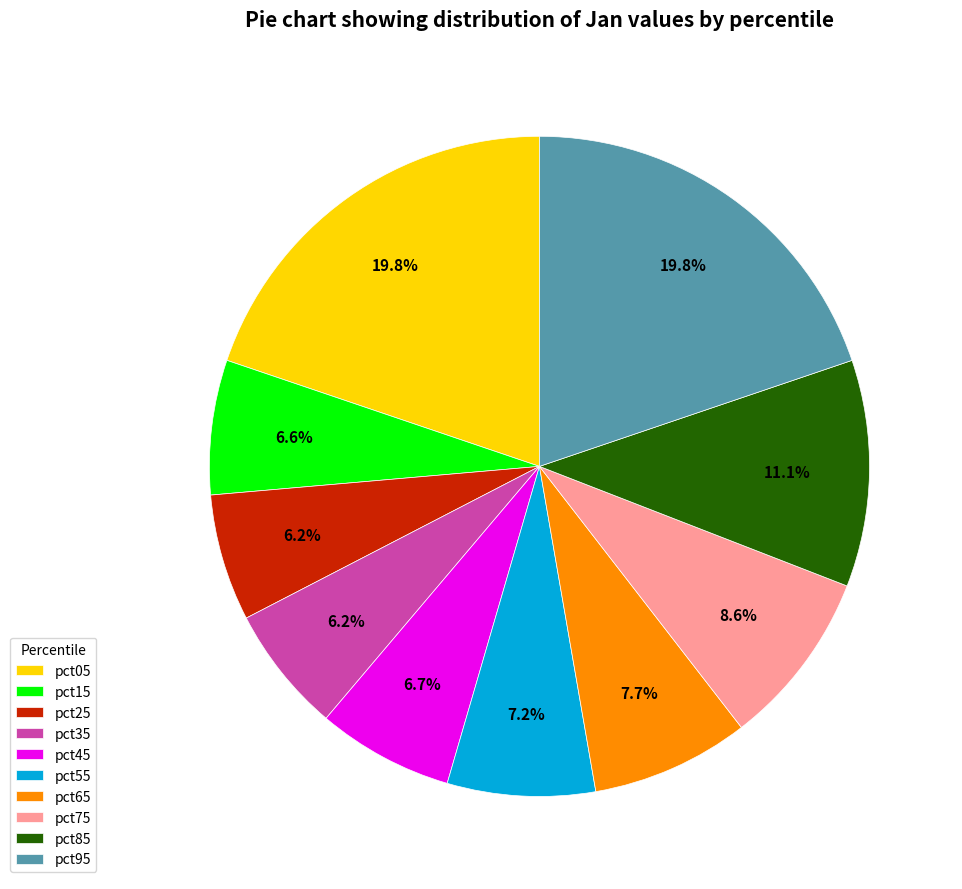

Is there any slice that represents more than half of the pie?

No